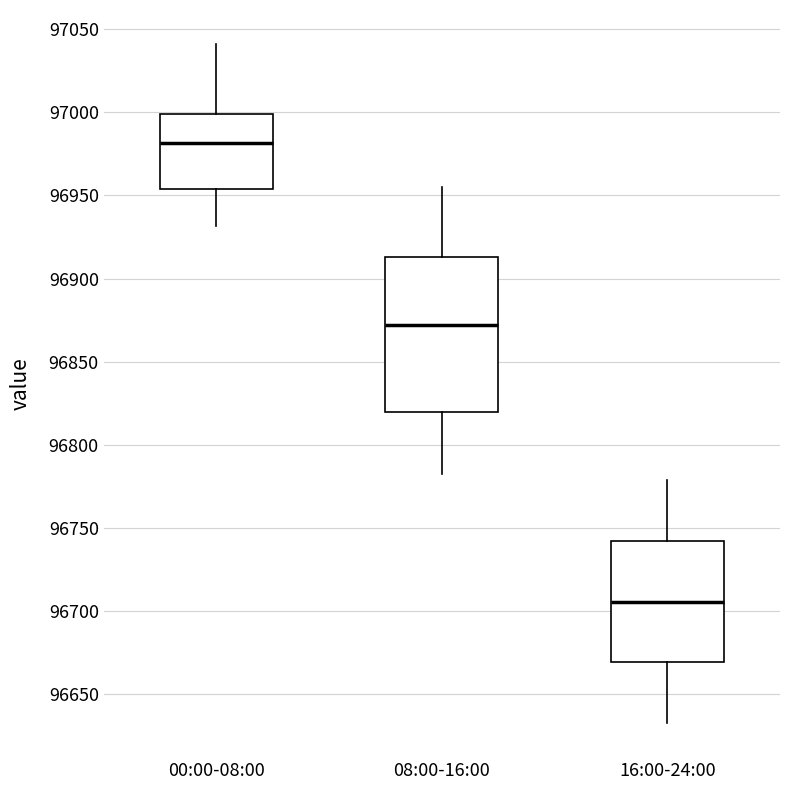

Reading left to right, transcribe this box plot: for each box, give where its median line is, the range the box spans, and where its two whiskers end, as read against the y-axis. The values are not printed on the chart, so give them approximately, as read against the axis.

00:00-08:00: median 96980, box 96955 to 97000, whiskers 96930 to 97040
08:00-16:00: median 96870, box 96820 to 96915, whiskers 96780 to 96955
16:00-24:00: median 96705, box 96670 to 96740, whiskers 96630 to 96780